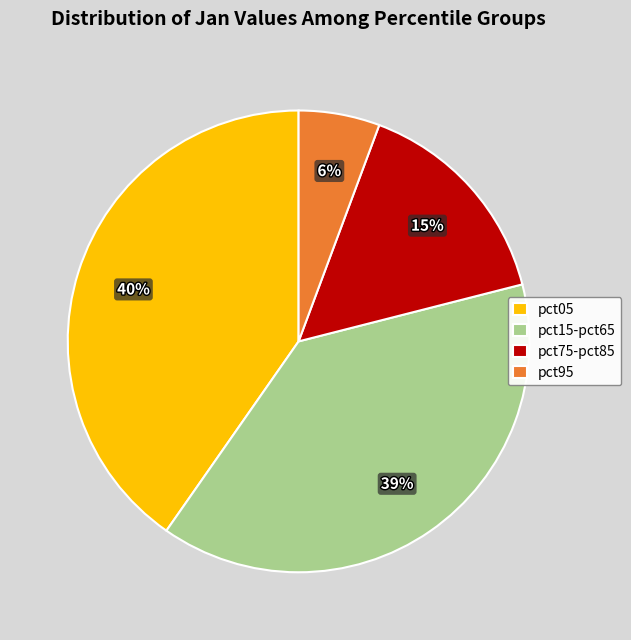

Is it true that pct15-pct65 is 48% of the pie?

False